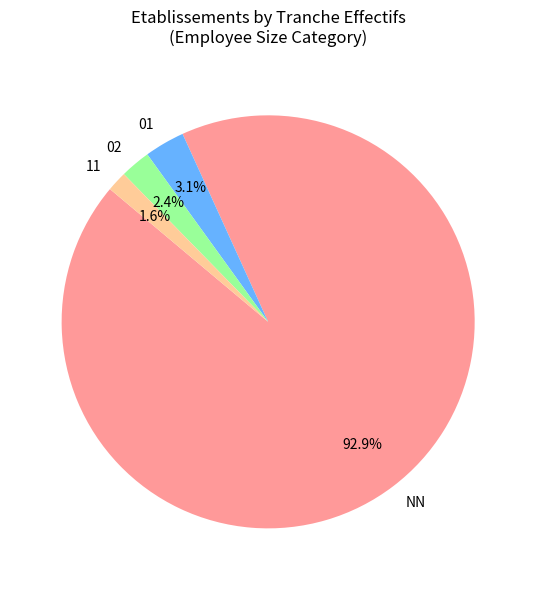

Approximately how many times larger is the value at 02 compared to 01?

0.8